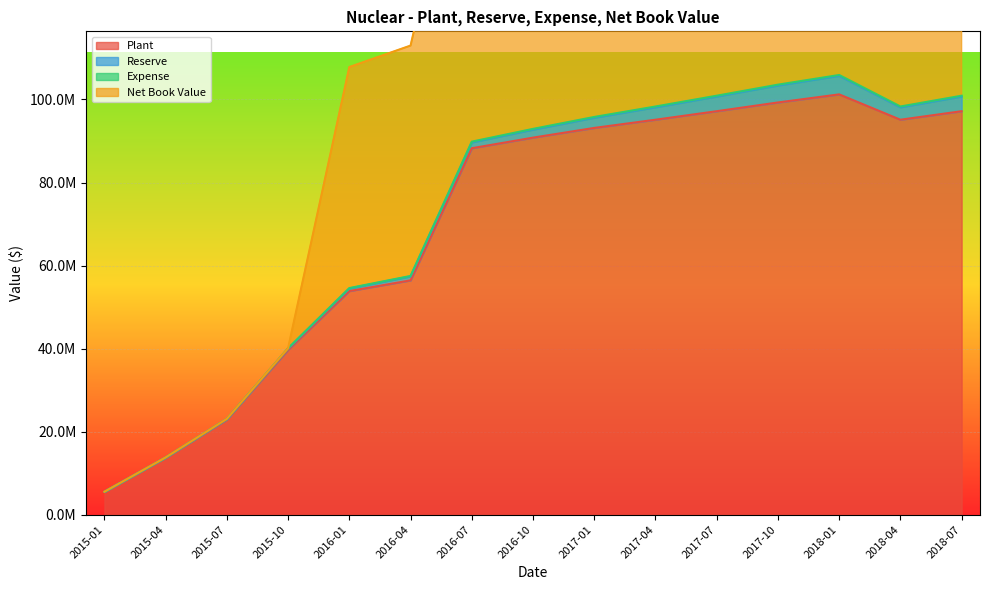

What is the sum of the Expense values at 2018-01 and 2016-01?

160475827.0